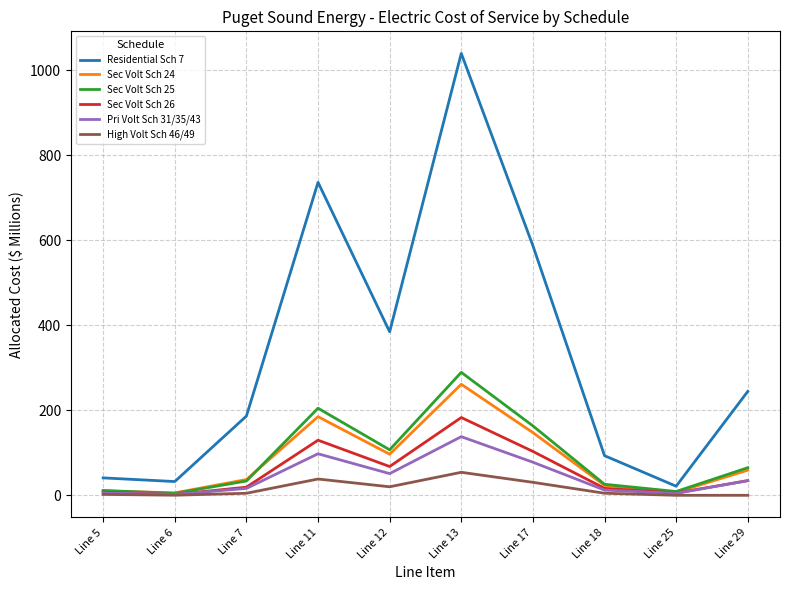

Which series has the largest range (max minus min)?

Residential Sch 7